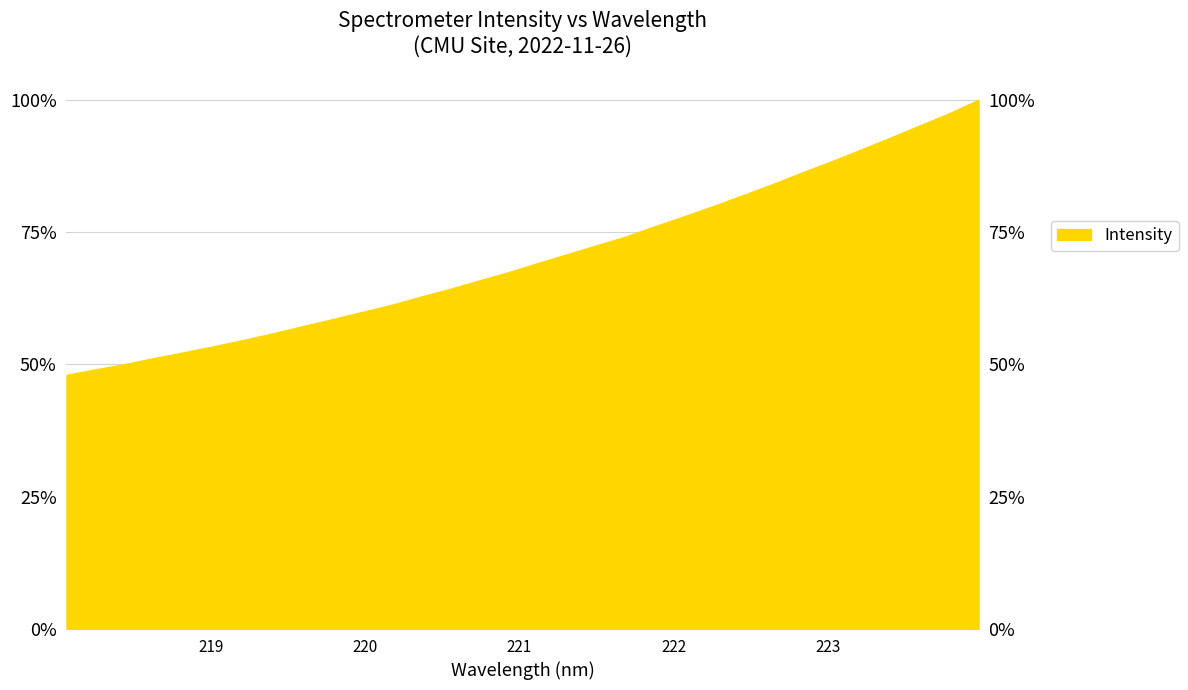

Which has a higher value, 218.6332 or 220.7354?

220.7354